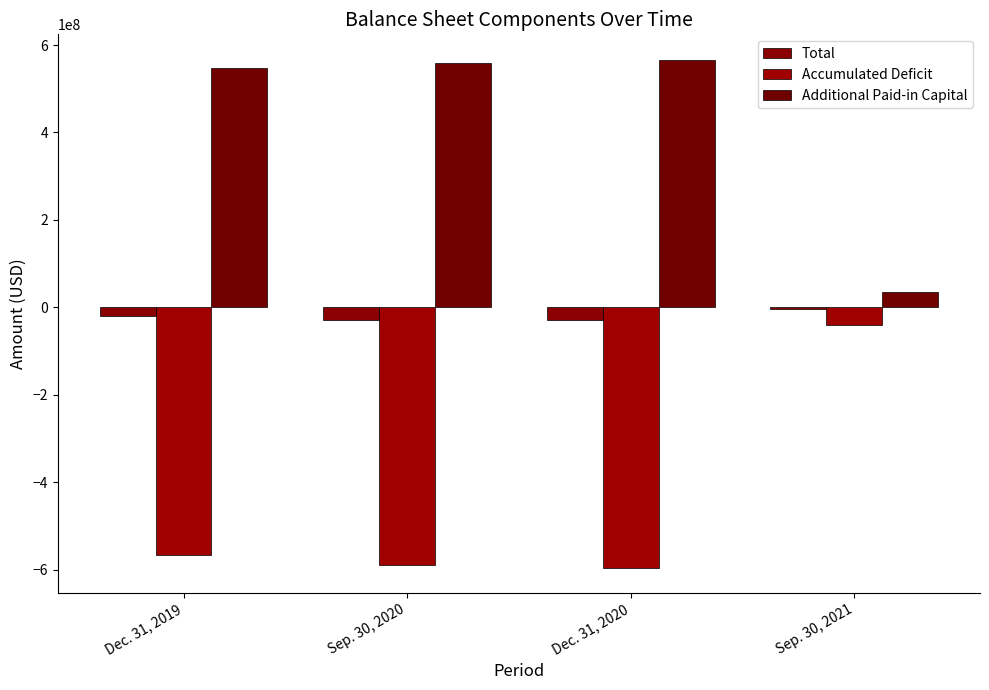

Count the number of data series in this chart.

3